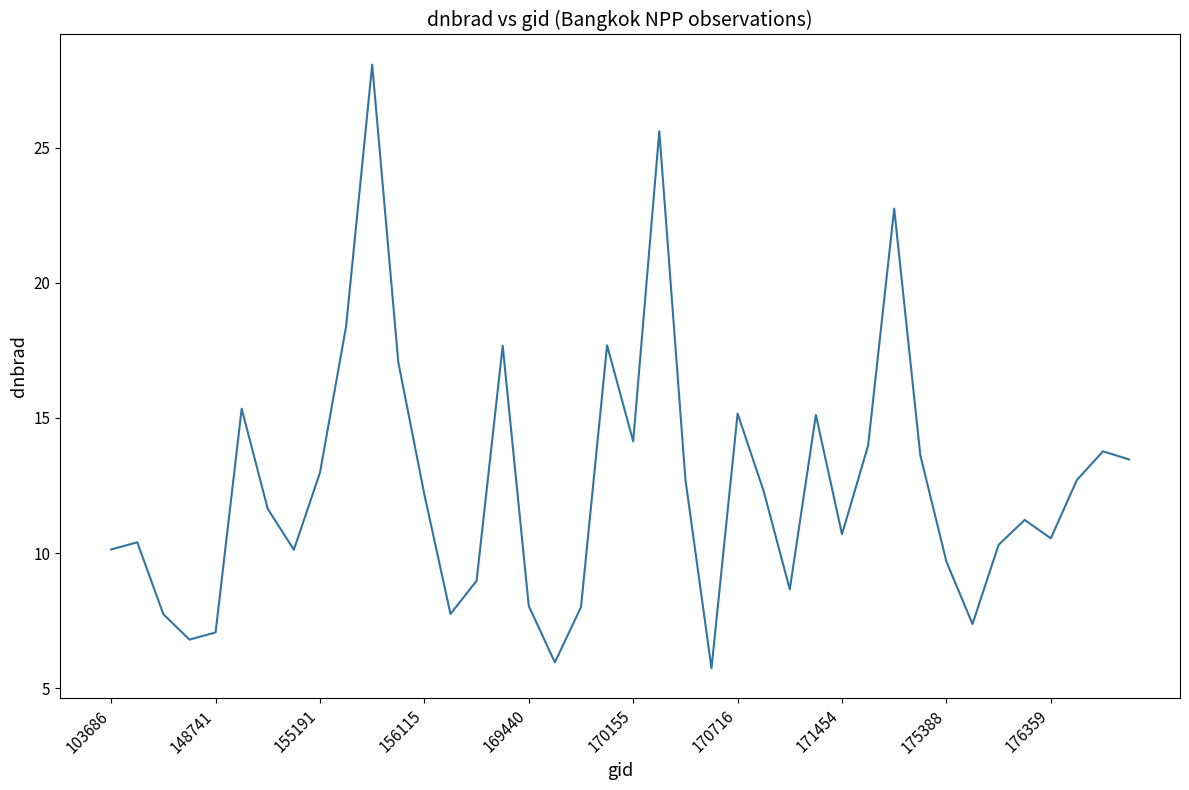

How many interior local valleys (lower than both neighbors) does the data have?

10